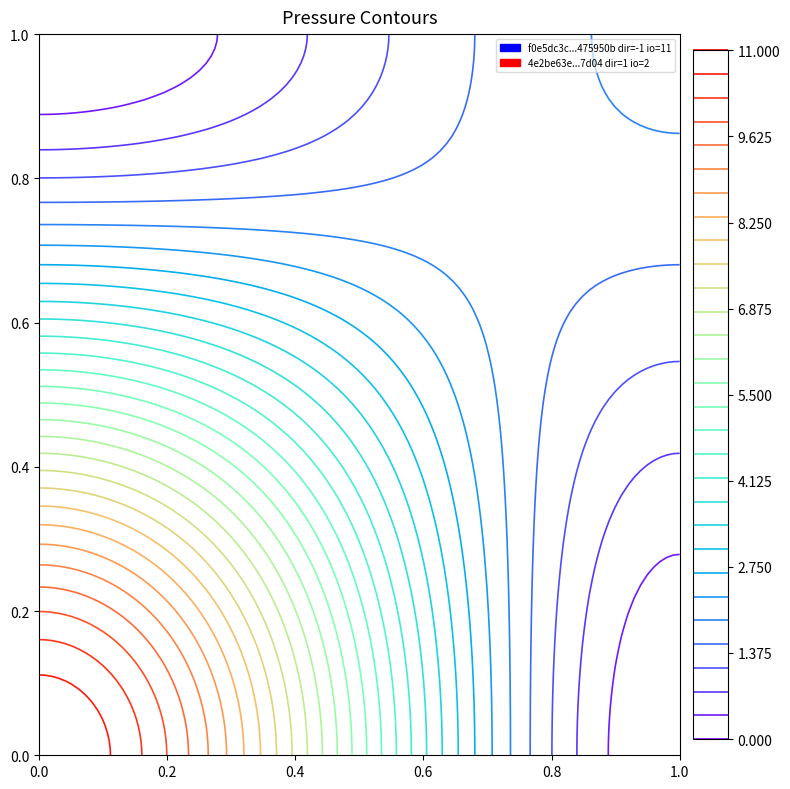

What is the difference between the maximum and minimum values in the 4e2be63e0be9dc74ae7ee8115777517b6007d04 series?

1